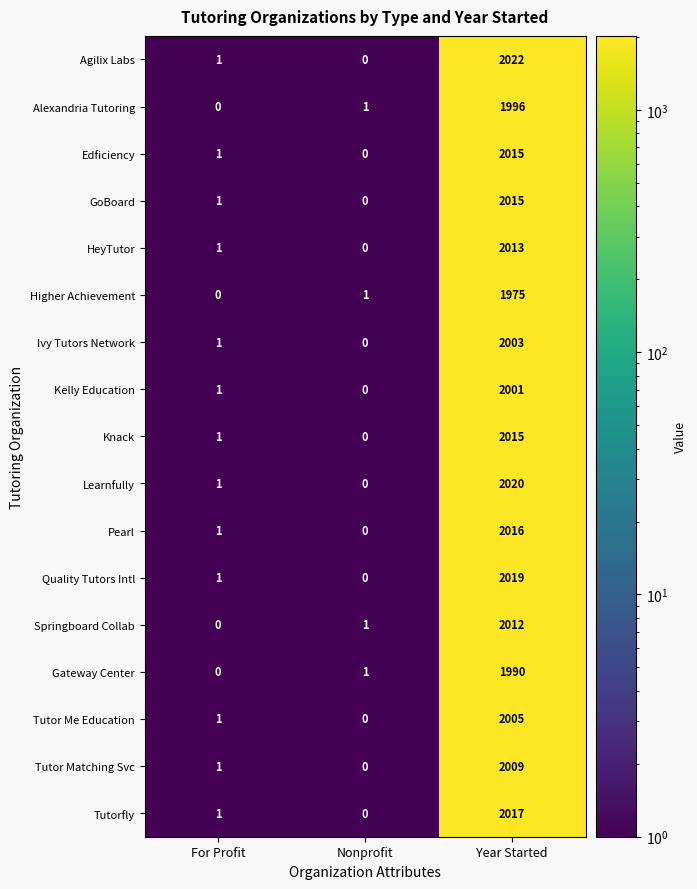

What is the total value across all series at Nonprofit?

4